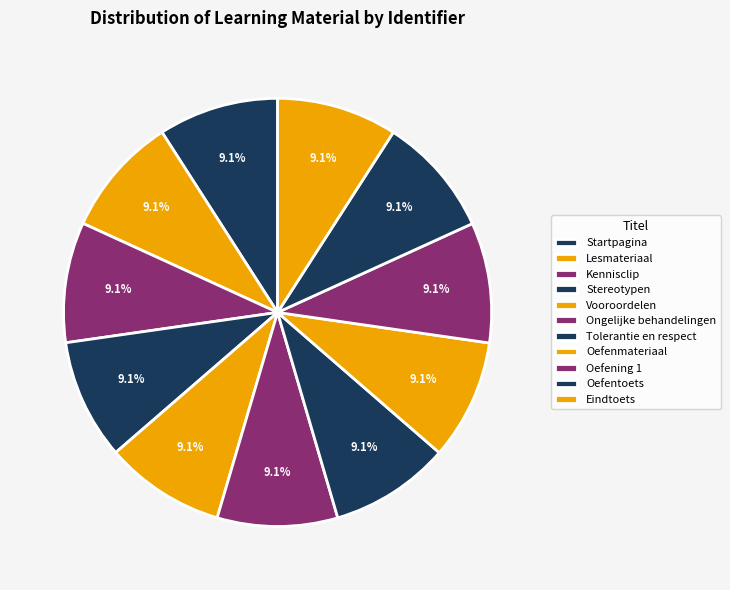

Is there a majority slice in this chart?

No